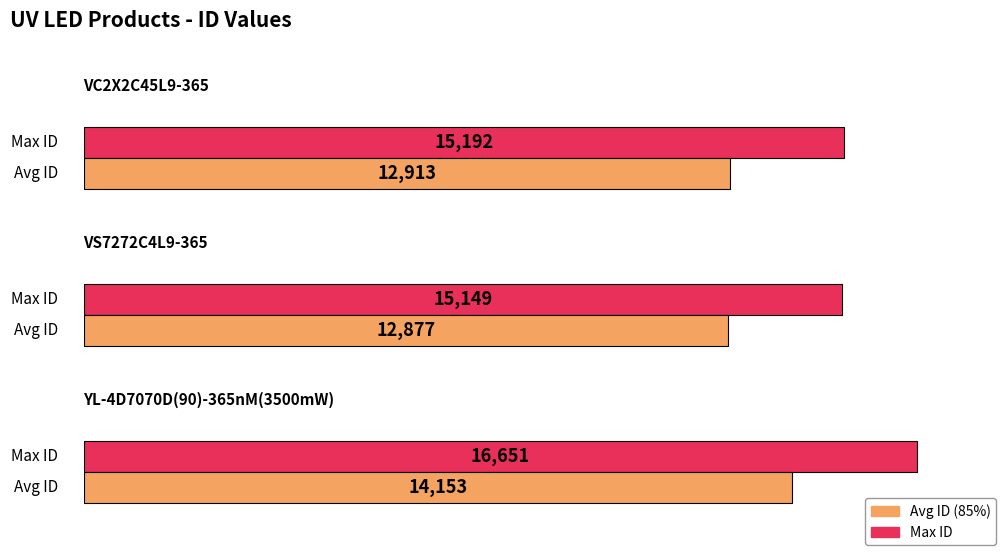

What is the difference between the maximum and second lowest values?

1459